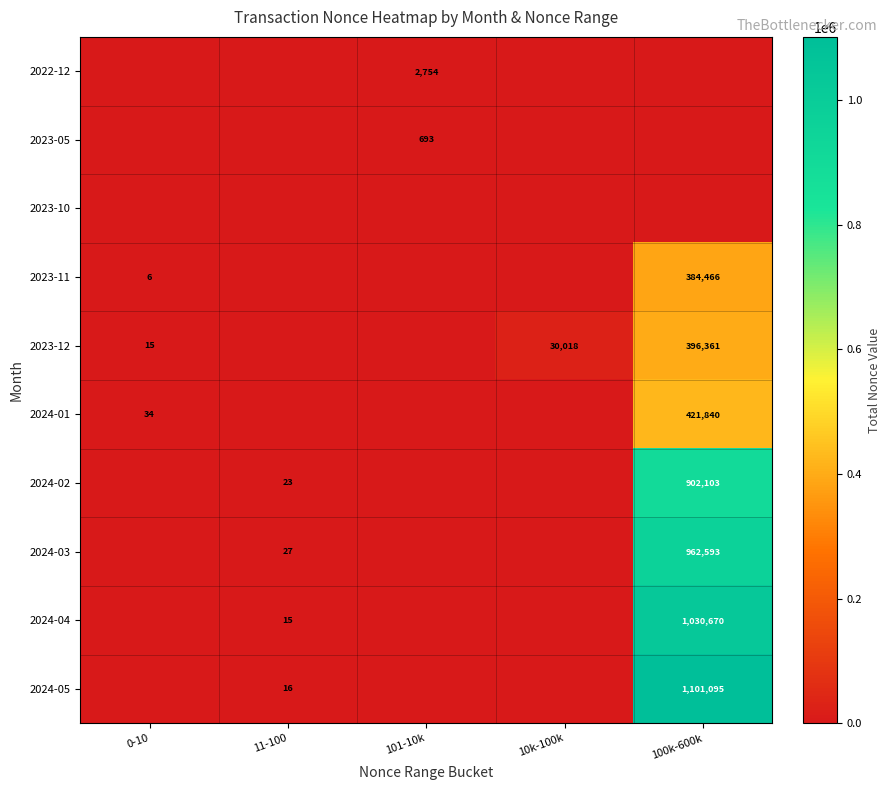

What is the difference between the 2024-03 values at 11-100 and 100k-600k?

962566